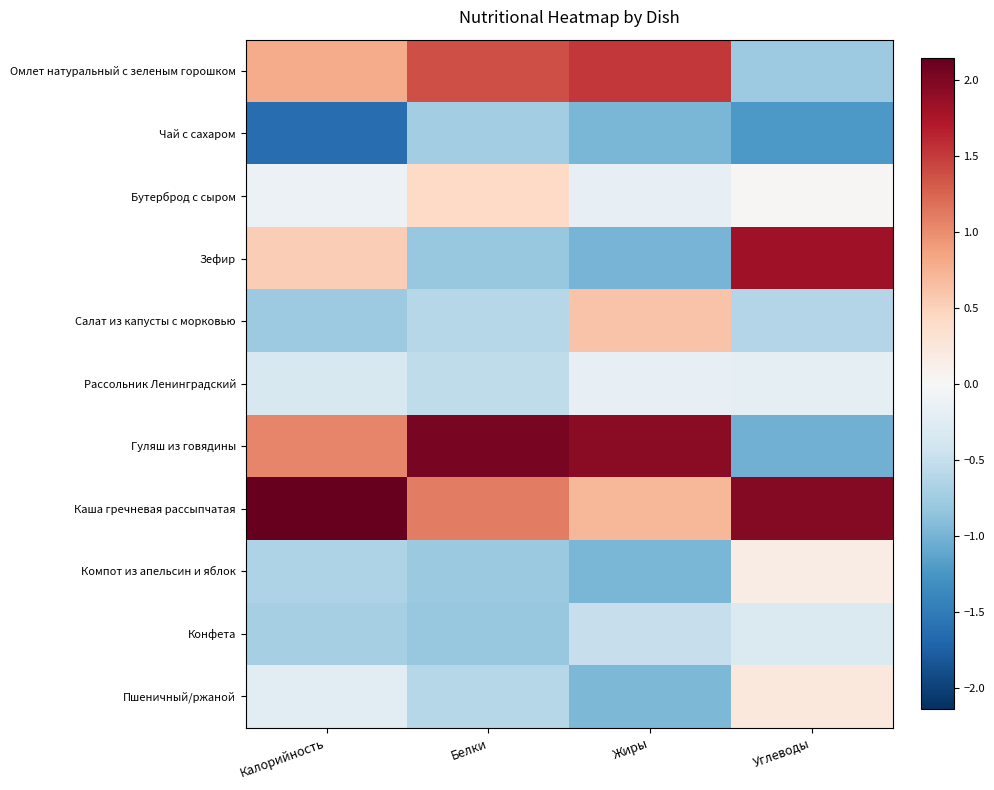

Reading left to right, list all the values displayed in this chart.

Омлет натуральный с зеленым горошком: Калорийность=0.8	Белки=1.4	Жиры=1.5	Углеводы=-0.8
Чай с сахаром: Калорийность=-1.6	Белки=-0.8	Жиры=-1.0	Углеводы=-1.2
Бутерброд с сыром: Калорийность=-0.1	Белки=0.4	Жиры=-0.2	Углеводы=0.0
Зефир: Калорийность=0.5	Белки=-0.8	Жиры=-1.0	Углеводы=1.8
Салат из капусты с морковью: Калорийность=-0.8	Белки=-0.6	Жиры=0.6	Углеводы=-0.6
Рассольник Ленинградский: Калорийность=-0.3	Белки=-0.5	Жиры=-0.2	Углеводы=-0.2
Гуляш из говядины: Калорийность=1.1	Белки=2.0	Жиры=1.9	Углеводы=-1.0
Каша гречневая рассыпчатая: Калорийность=2.1	Белки=1.1	Жиры=0.7	Углеводы=2.0
Компот из апельсин и яблок: Калорийность=-0.7	Белки=-0.8	Жиры=-1.0	Углеводы=0.2
Конфета: Калорийность=-0.7	Белки=-0.8	Жиры=-0.5	Углеводы=-0.3
Пшеничный/ржаной: Калорийность=-0.2	Белки=-0.6	Жиры=-1.0	Углеводы=0.2